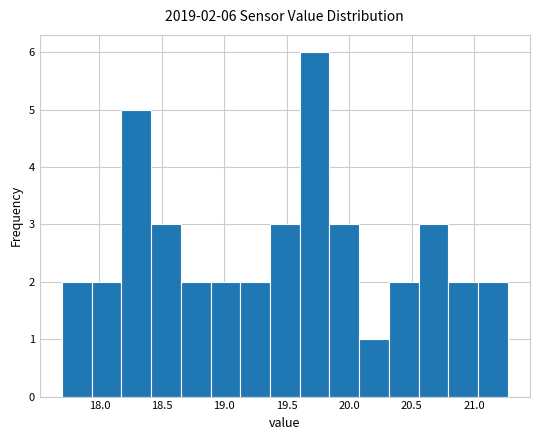

Over which range of the x-axis is the bar tallest?

19.60 to 19.85